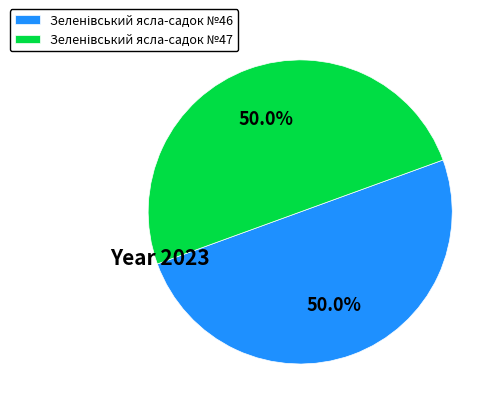

True or false: Зеленівський ясла-садок №47 accounts for 50% of the total.

True